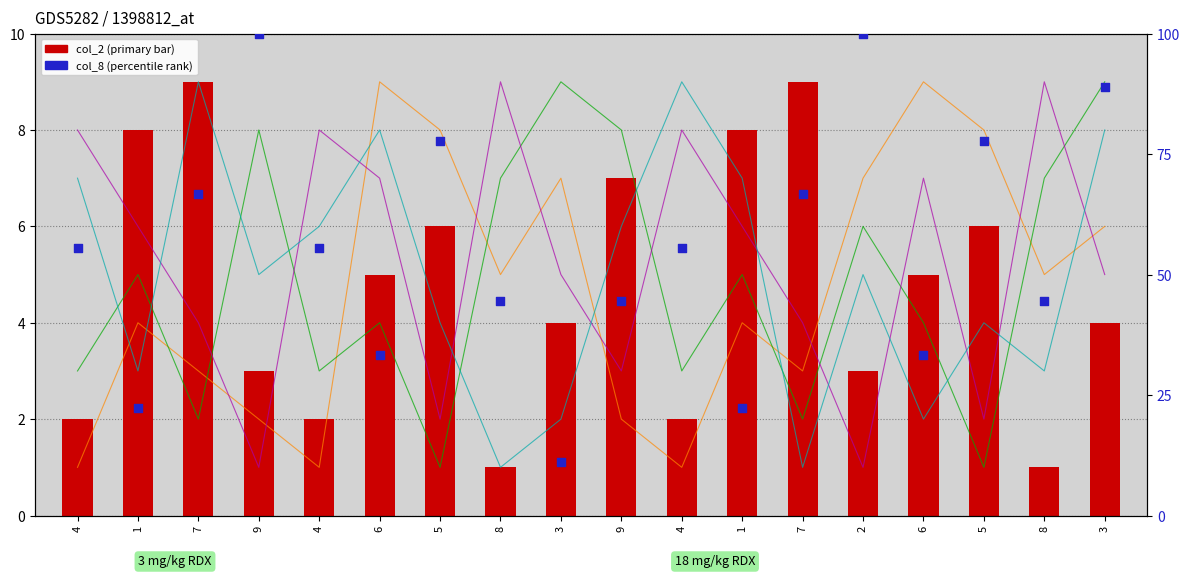

Is the value of col_4 at 3 greater than the value of col_8 (percentile) at 8?

No